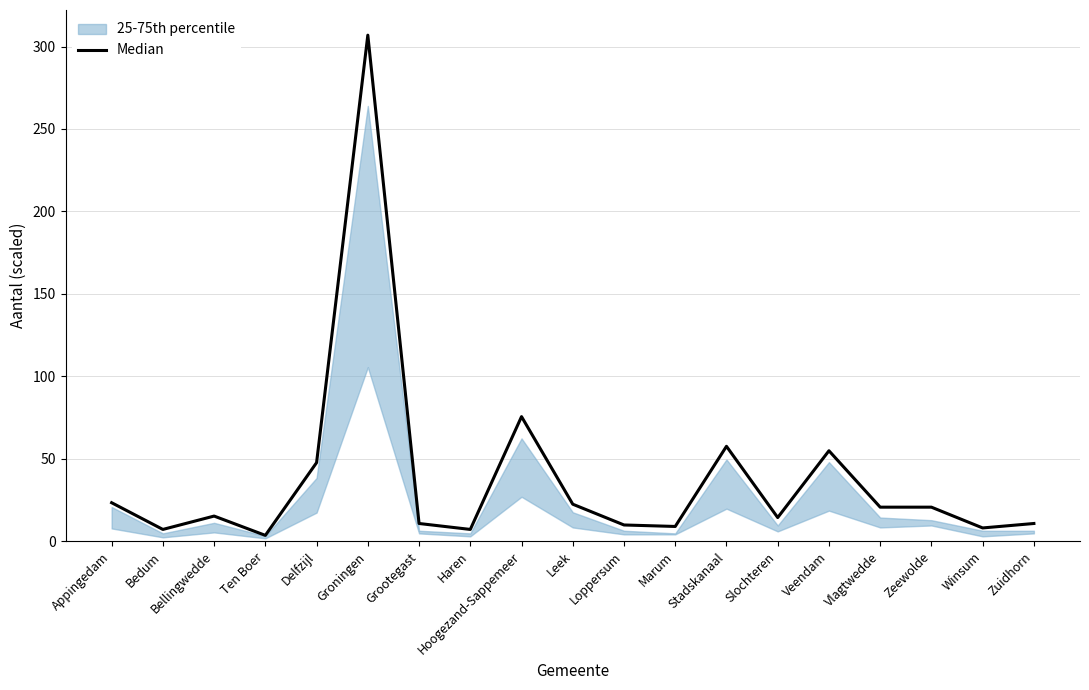

The value at Haren is 11.0. True or false?

False